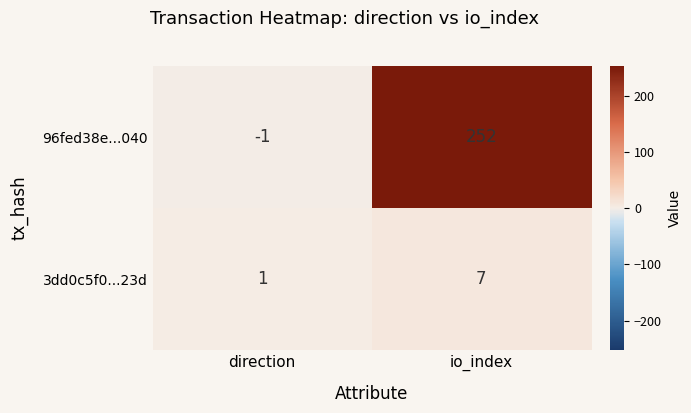

The value of 3dd0c5f0...23d at direction is 0. True or false?

False